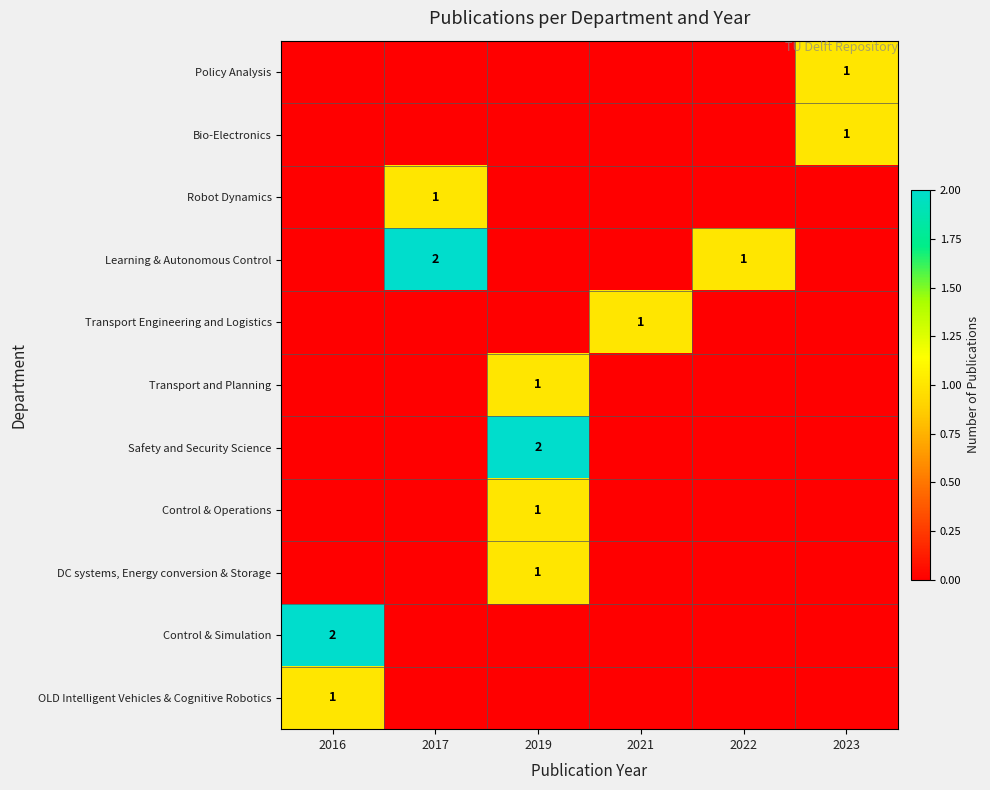

What is the sum of all Bio-Electronics values?

1